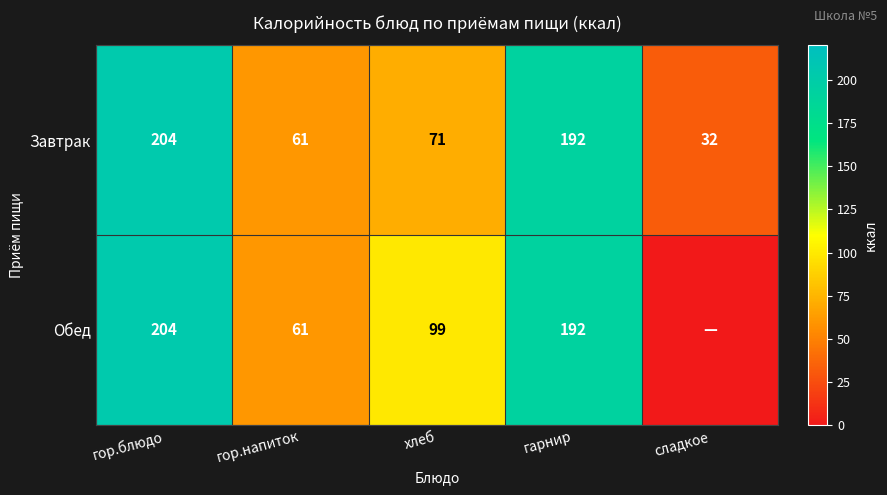

Rank the categories by Завтрак value from lowest to highest.

сладкое, гор.напиток, хлеб, гарнир, гор.блюдо